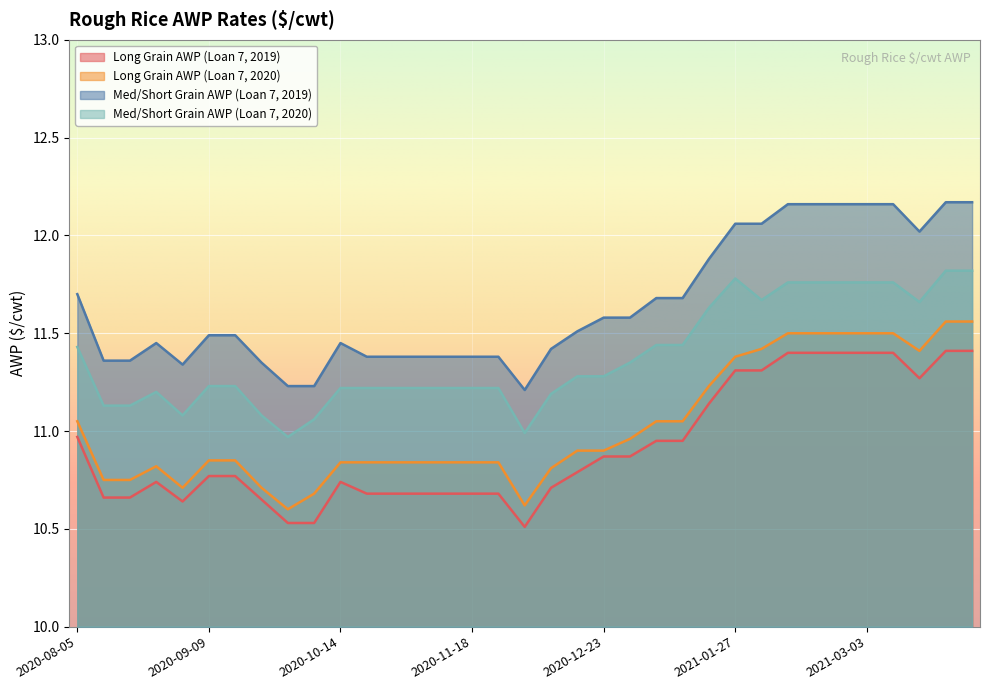

True or false: Long Grain AWP (Loan 7, 2020) has more than 1 interior local peaks.

False